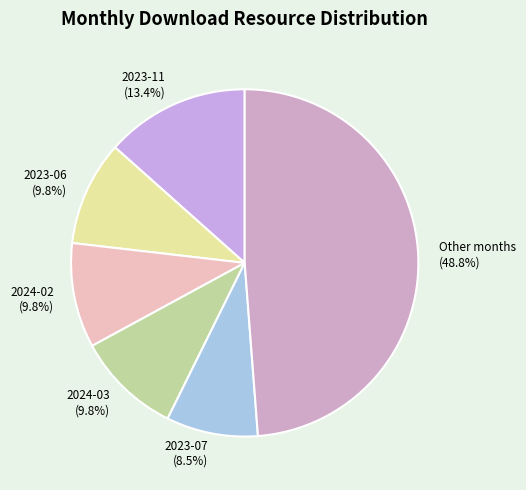

How many slices are in this pie chart?

6